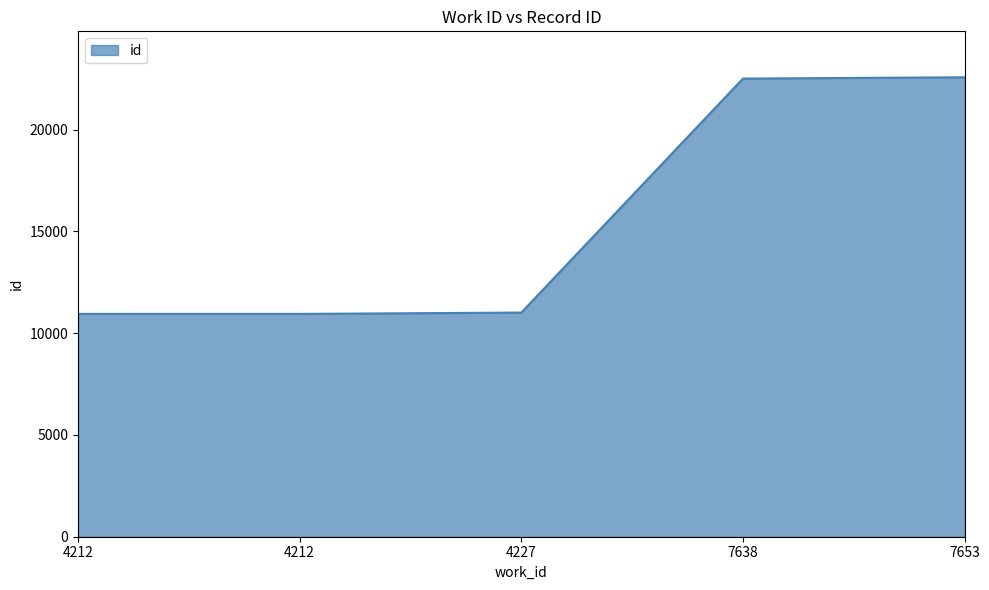

How many values are below 11010?

2